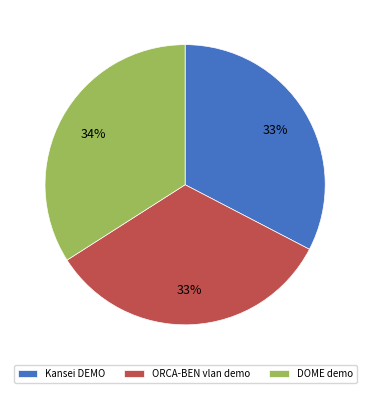

Does DOME demo represent more than half of the total?

No